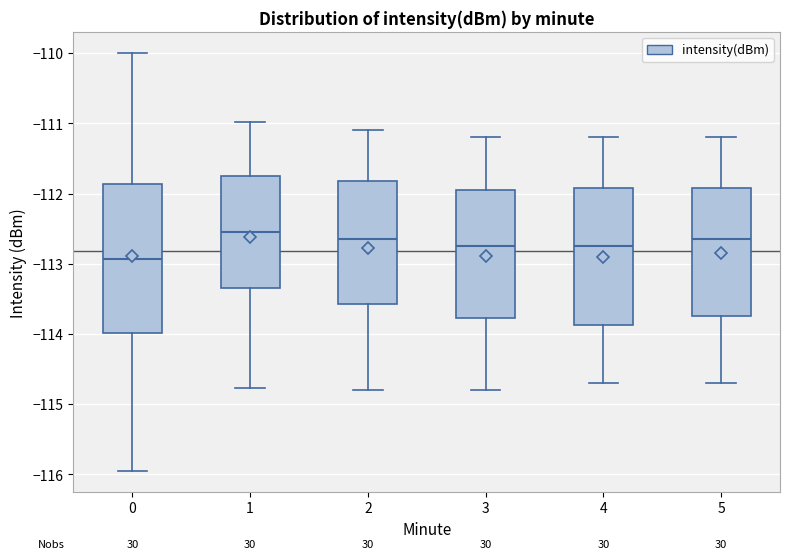

Reading left to right, read every box against the y-axis: the position of its median line, the range the box covers, and the ends of its whiskers. The values are not printed on the chart, so give them approximately, as read against the axis.

0: median -112.9, box -114.0 to -111.9, whiskers -116.0 to -110.0
1: median -112.5, box -113.3 to -111.8, whiskers -114.8 to -111.0
2: median -112.6, box -113.6 to -111.8, whiskers -114.8 to -111.1
3: median -112.7, box -113.8 to -111.9, whiskers -114.8 to -111.2
4: median -112.7, box -113.9 to -111.9, whiskers -114.7 to -111.2
5: median -112.6, box -113.7 to -111.9, whiskers -114.7 to -111.2